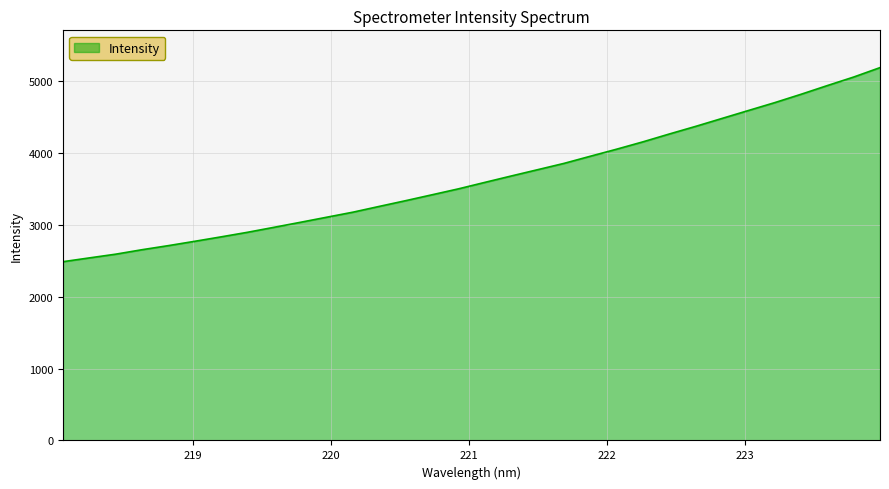

What is the minimum value shown in the chart?

2488.1